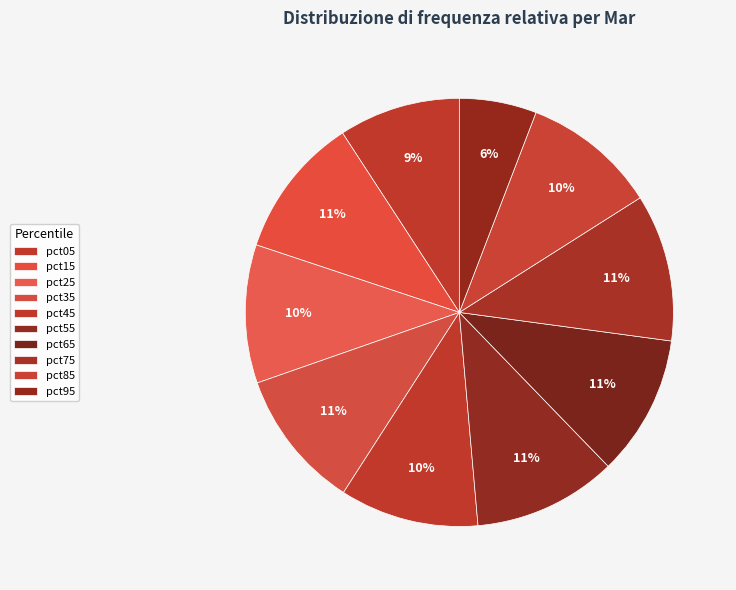

Does pct15 account for over 50% of the chart?

No